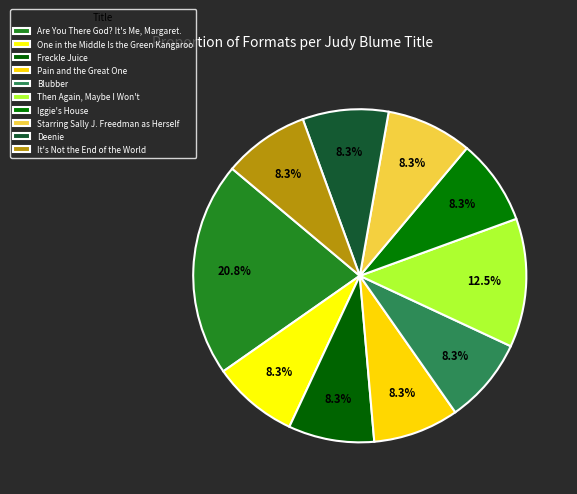

What is the largest slice in the pie chart?

Are You There God? It's Me, Margaret.